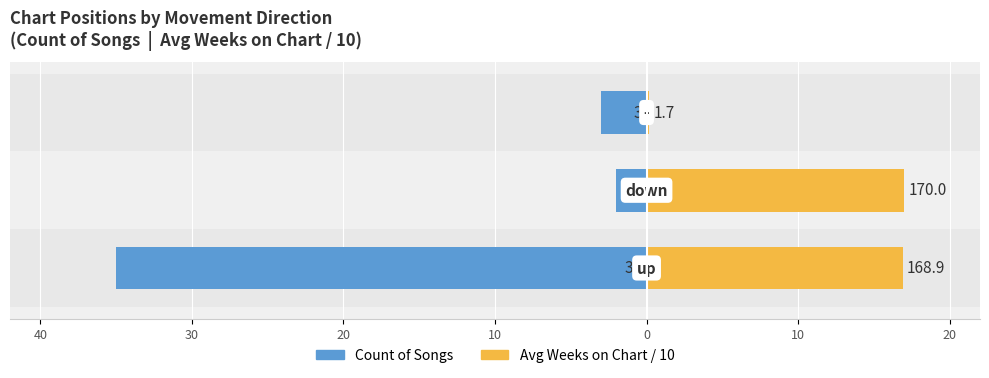

List the series in order of their peak value, highest first.

Avg Weeks on Chart / 10, Count of Songs